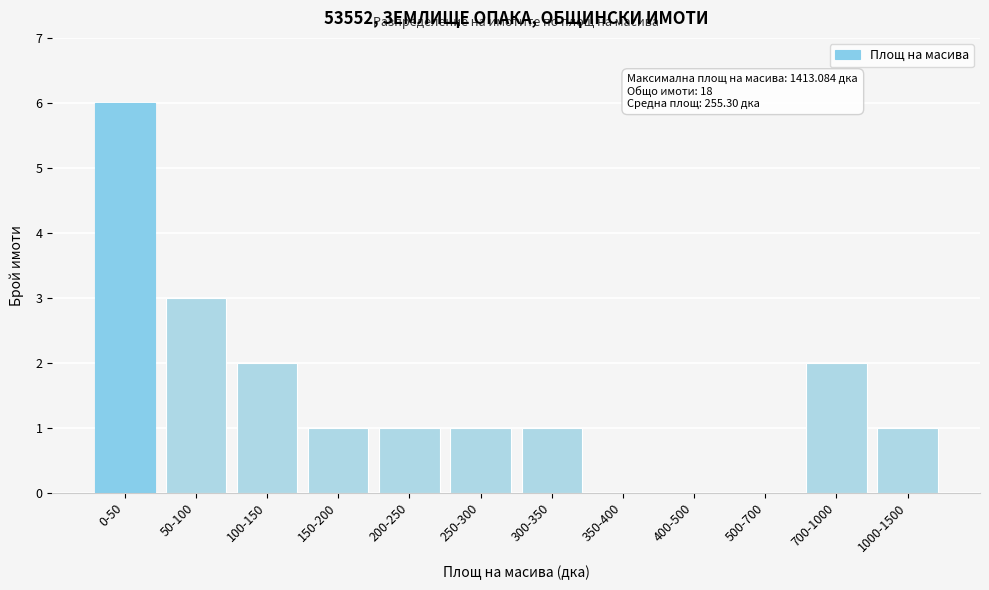

Reading right to left, what are all the values shown in this chart?

1000-1500=1	700-1000=2	500-700=0	400-500=0	350-400=0	300-350=1	250-300=1	200-250=1	150-200=1	100-150=2	50-100=3	0-50=6